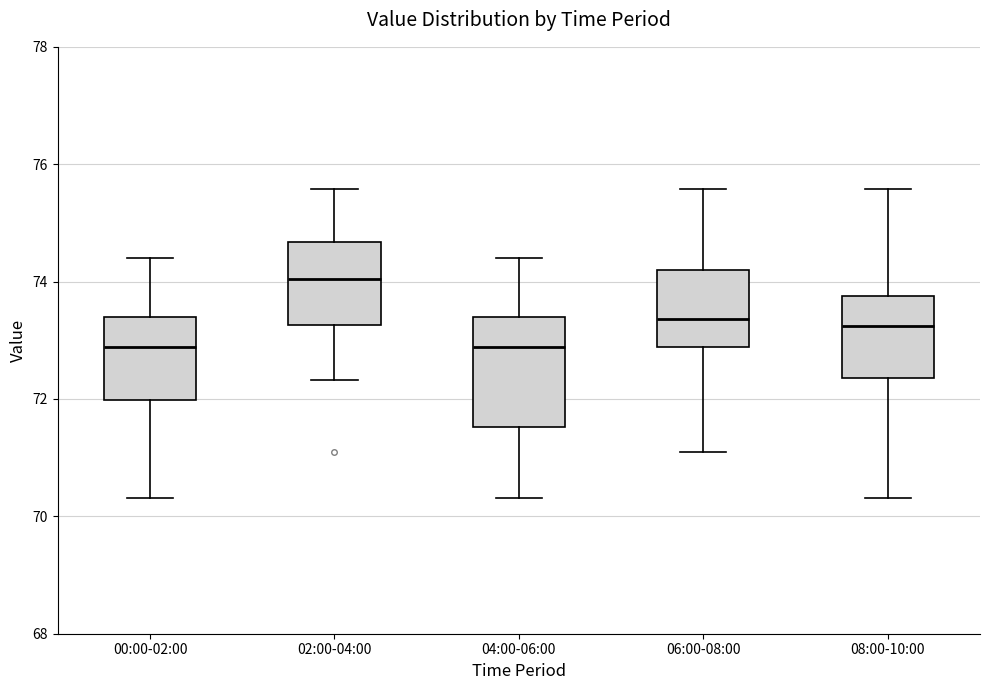

Comparing the boxes themselves (not the whiskers), which one is the tallest?

04:00-06:00